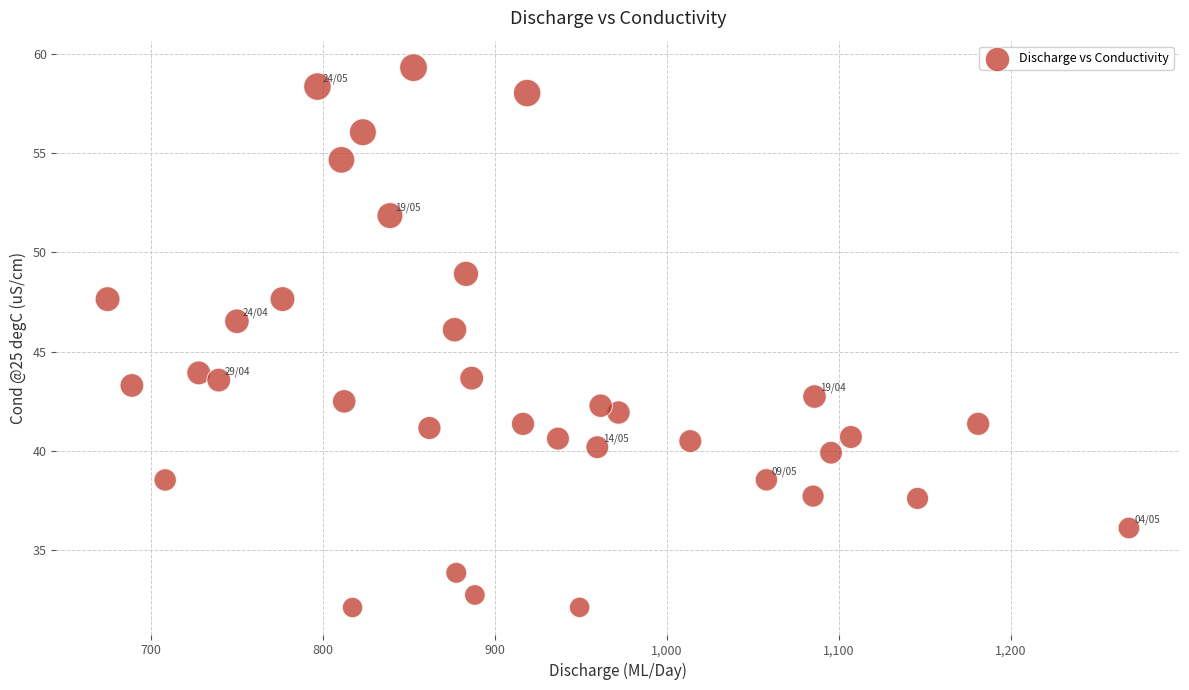

What is the range of X values (max minus min)?

593.6